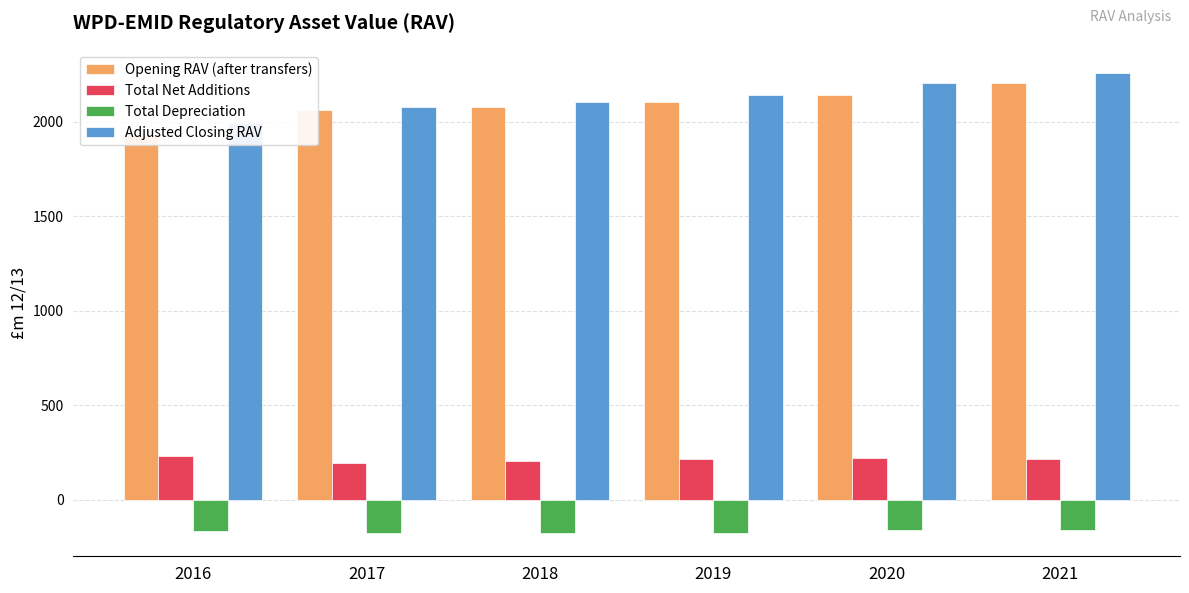

Reading left to right, extract all data points from this chart.

Opening RAV (after transfers): 2016=1929.0	2017=2061.2	2018=2079.9	2019=2105.6	2020=2143.5	2021=2203.1
Total Net Additions: 2016=229.1	2017=195.6	2018=203.1	2019=215.3	2020=218.8	2021=215.7
Total Depreciation: 2016=-167.0	2017=-177.0	2018=-177.4	2019=-177.5	2020=-159.3	2021=-160.3
Adjusted Closing RAV: 2016=1991.1	2017=2079.9	2018=2105.6	2019=2143.5	2020=2203.1	2021=2258.5